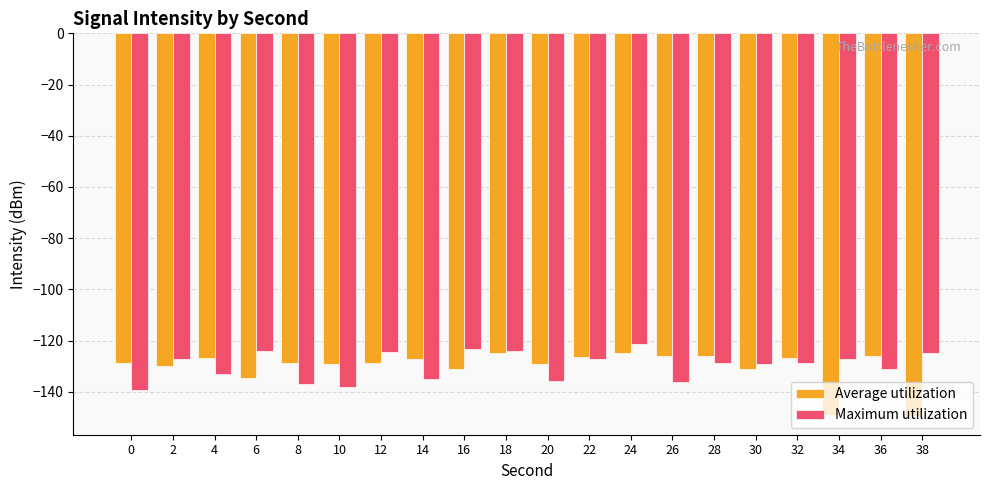

Are the bars grouped side by side (vs. stacked)?

Yes